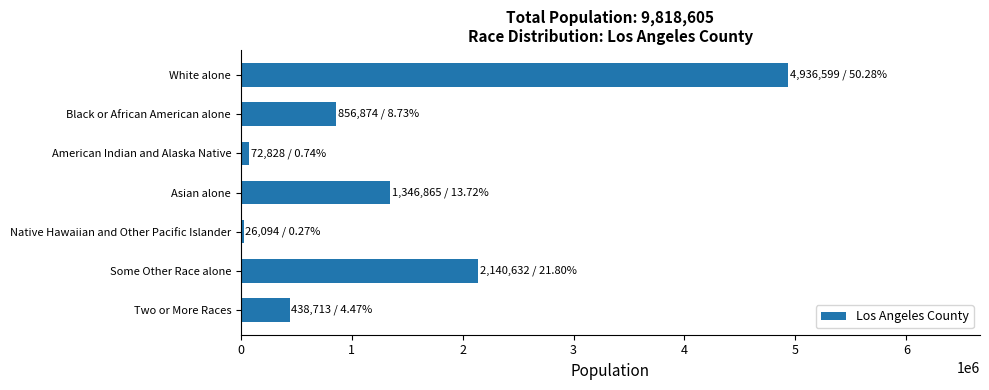

The chart shows a value of 856874 at Black or African American alone. True or false?

True